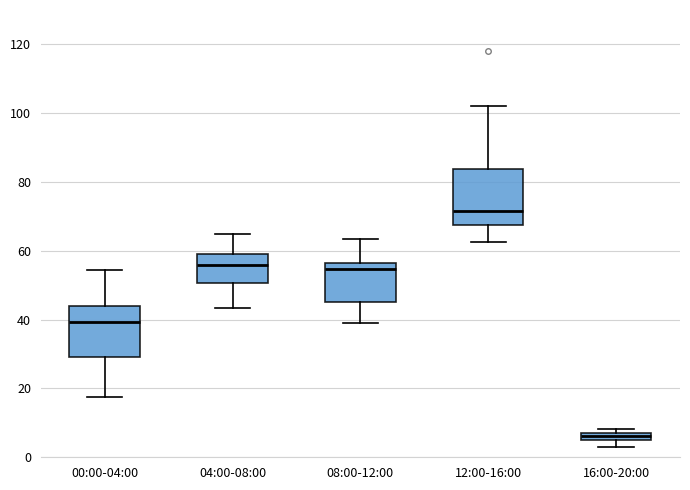

Which box's median line is the highest?

12:00-16:00